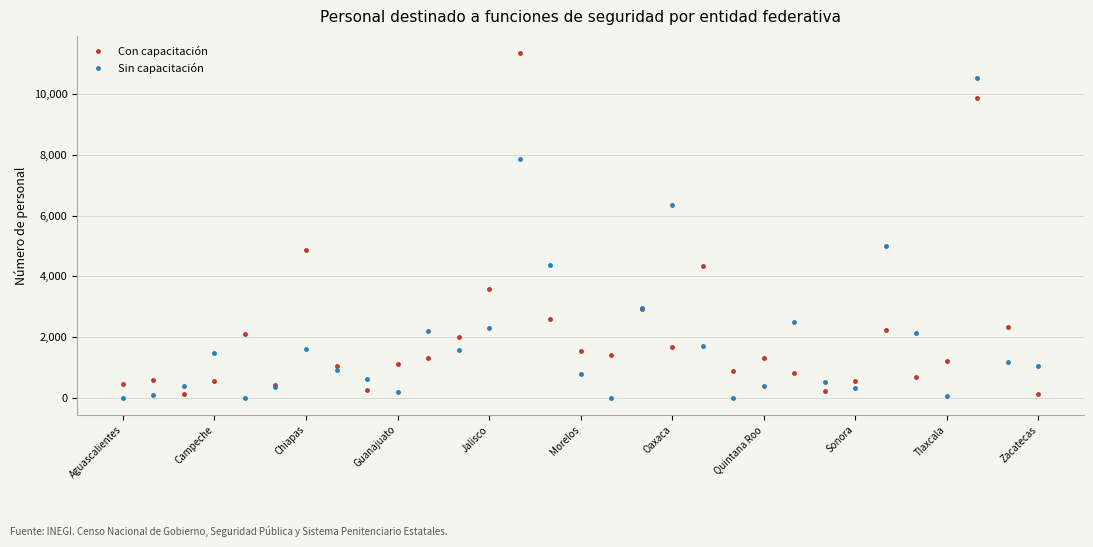

True or false: Con capacitación has more than 1 points higher than both neighbors.

True